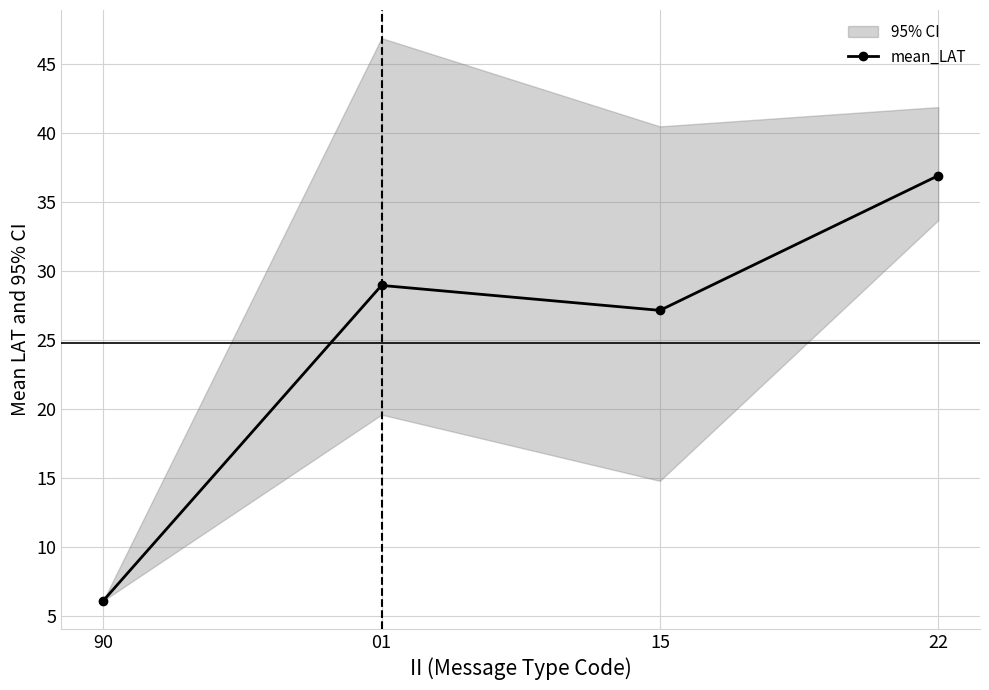

At which label is the value closest to 21?

15